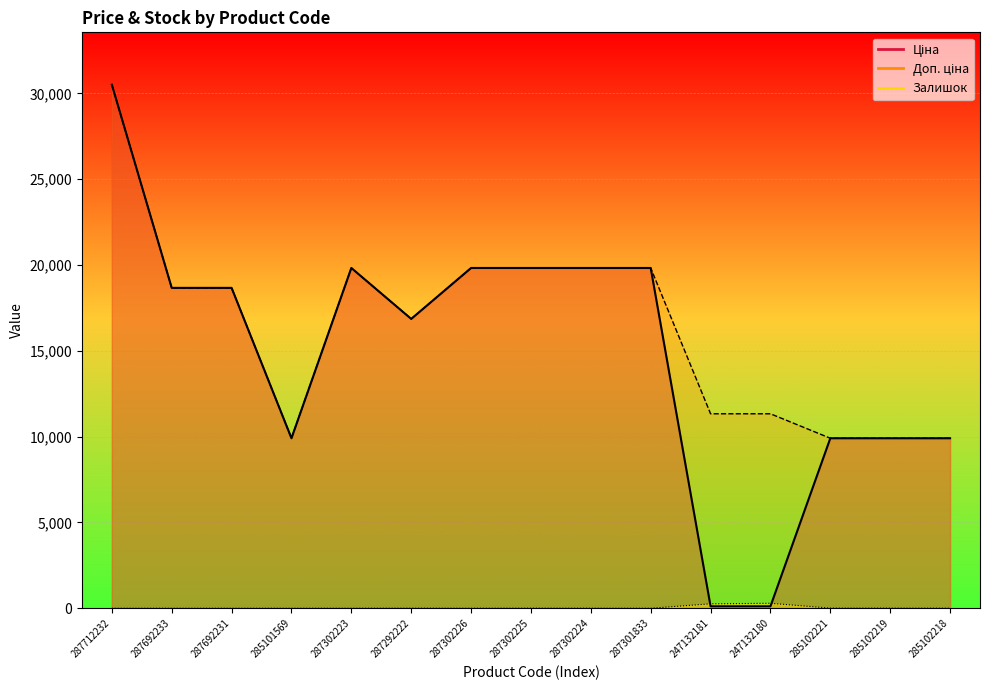

What position from the right is 287301833?

6